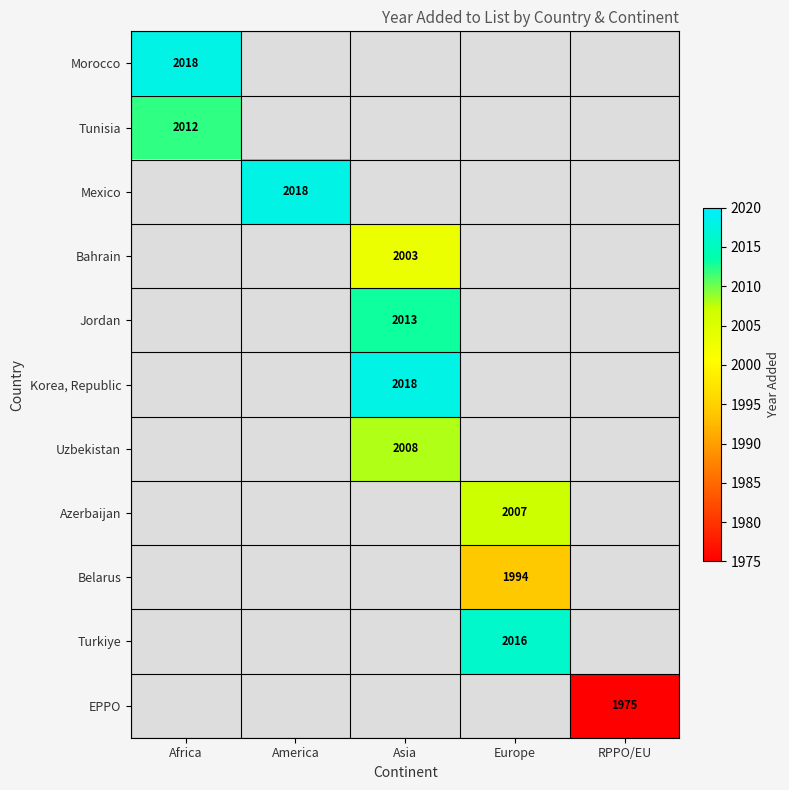

Between Europe and Asia, which is larger?

Asia